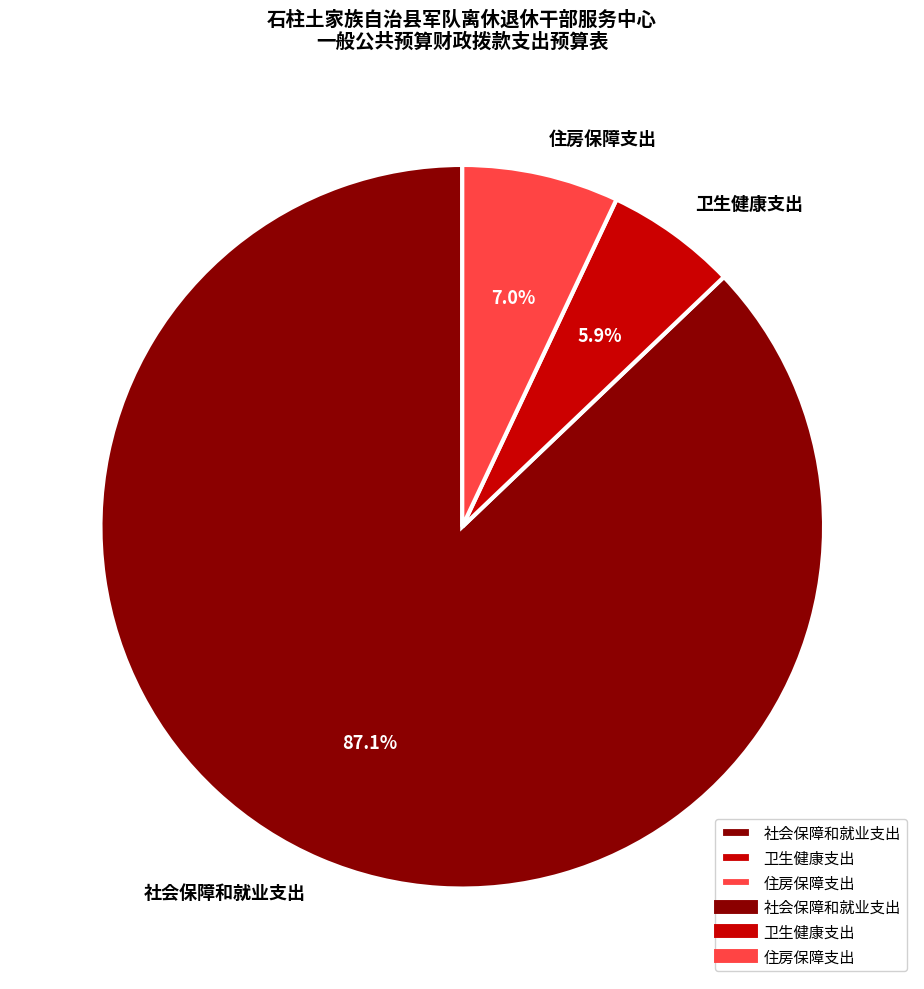

To the nearest percent, what percentage of the pie is 住房保障支出?

7%